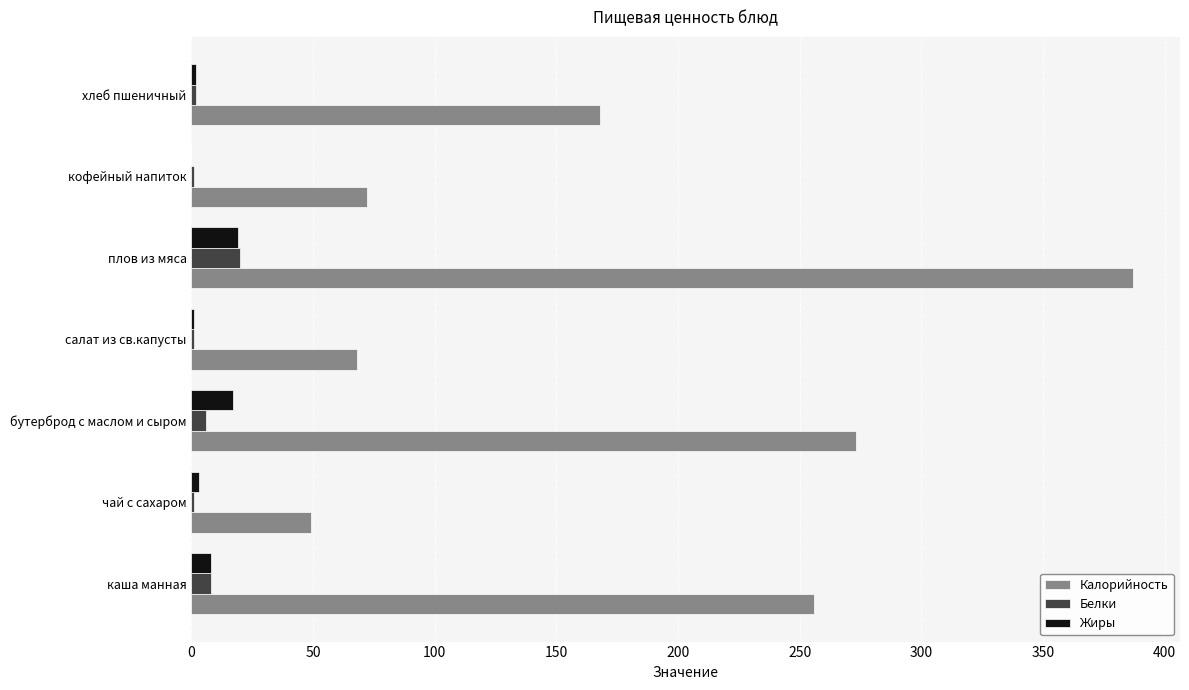

The Калорийность series shows 256.0 at каша манная. True or false?

True